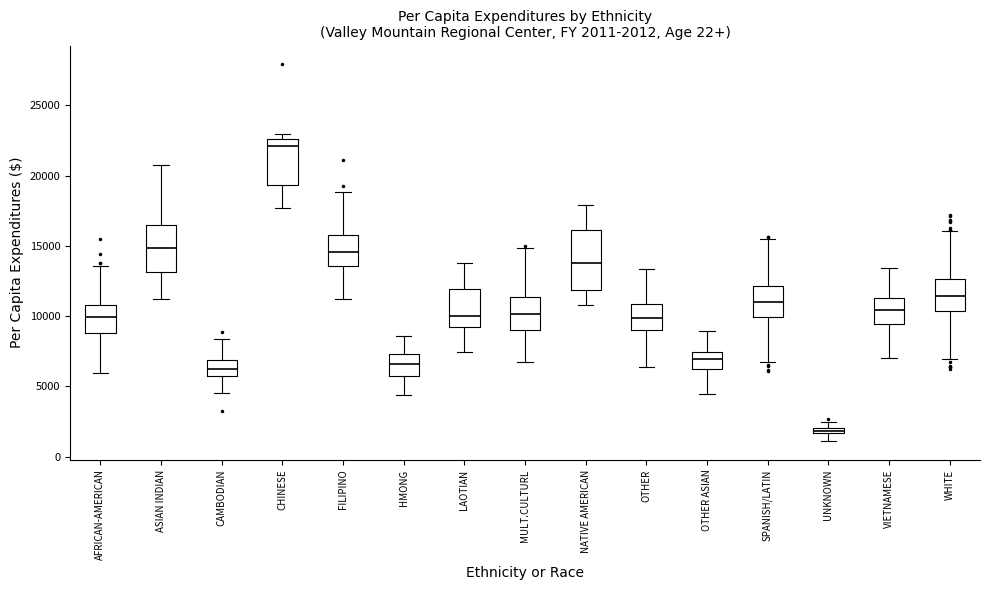

Which box's median line is the highest?

CHINESE